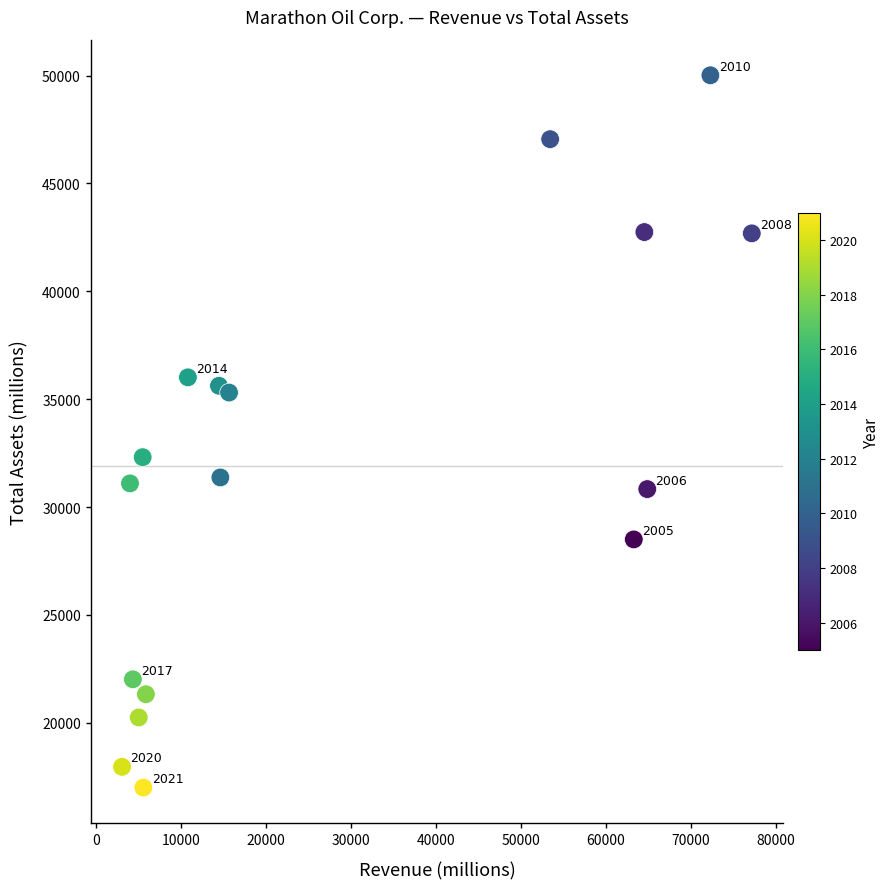

What Y value in the scatter plot is closest to 33504?

32311